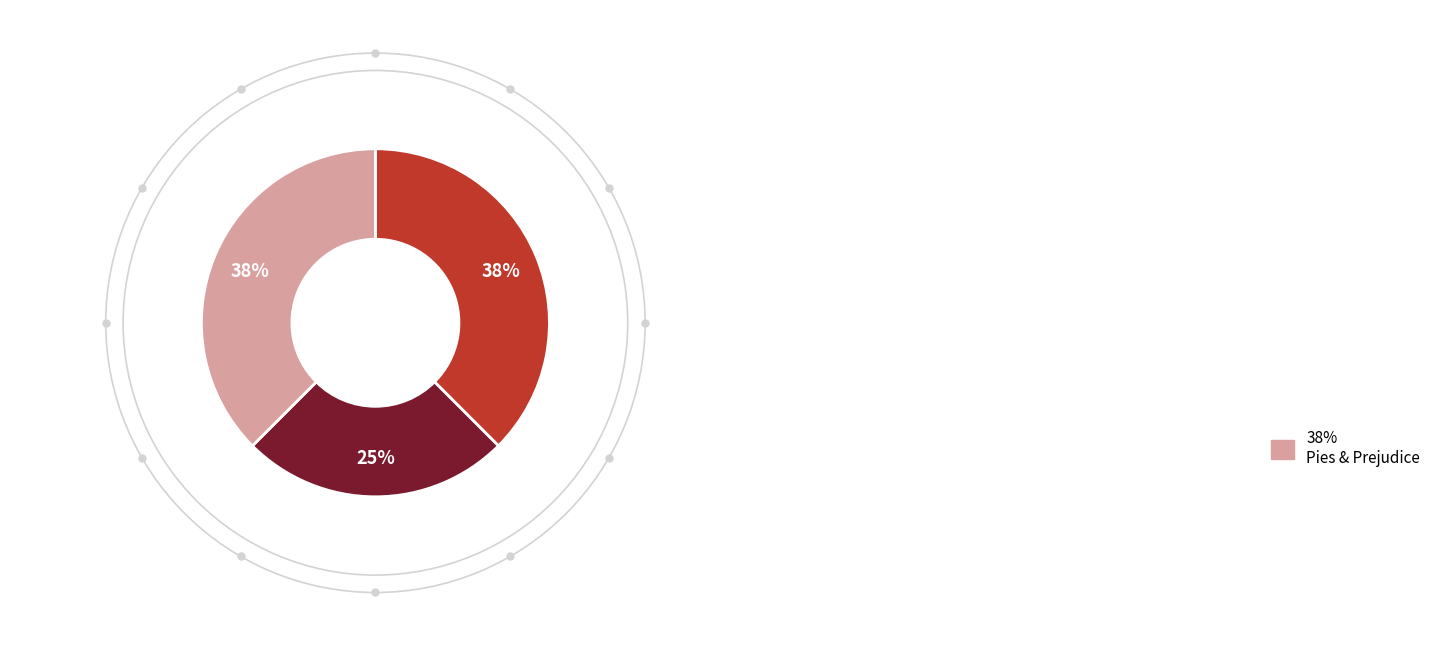

Does any single category account for the majority?

No